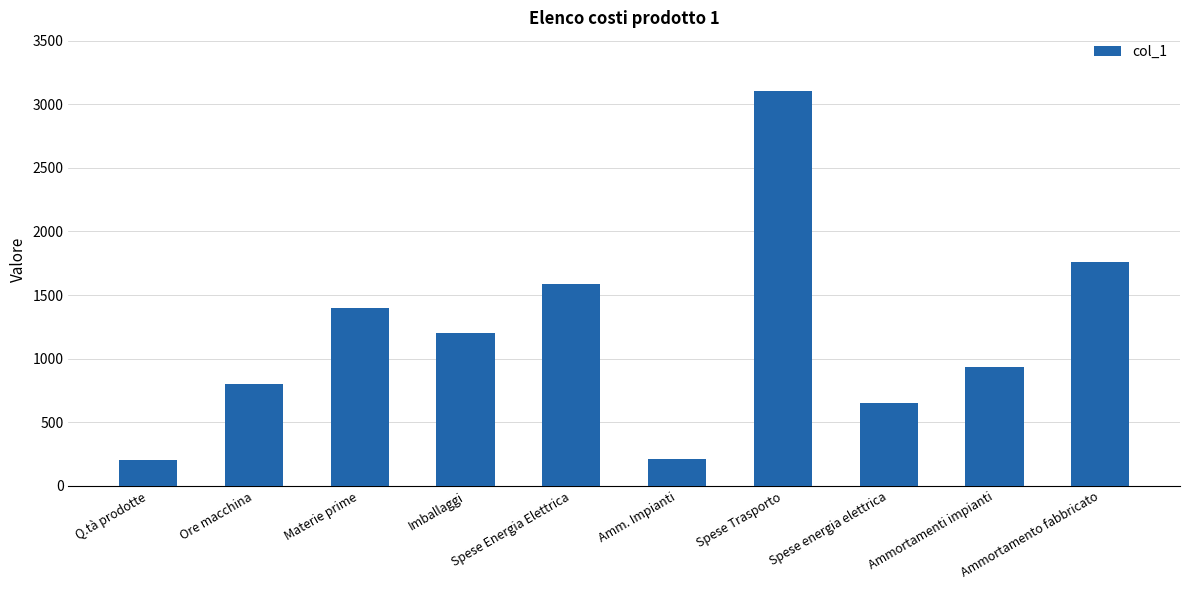

Which label corresponds to the largest value in the chart?

Spese Trasporto